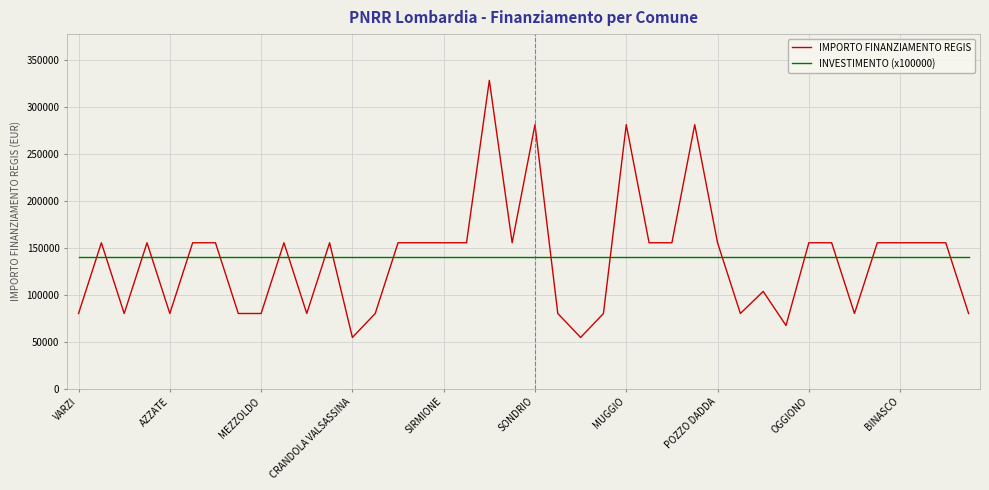

What is the highest value of the IMPORTO FINANZIAMENTO REGIS series?

328160